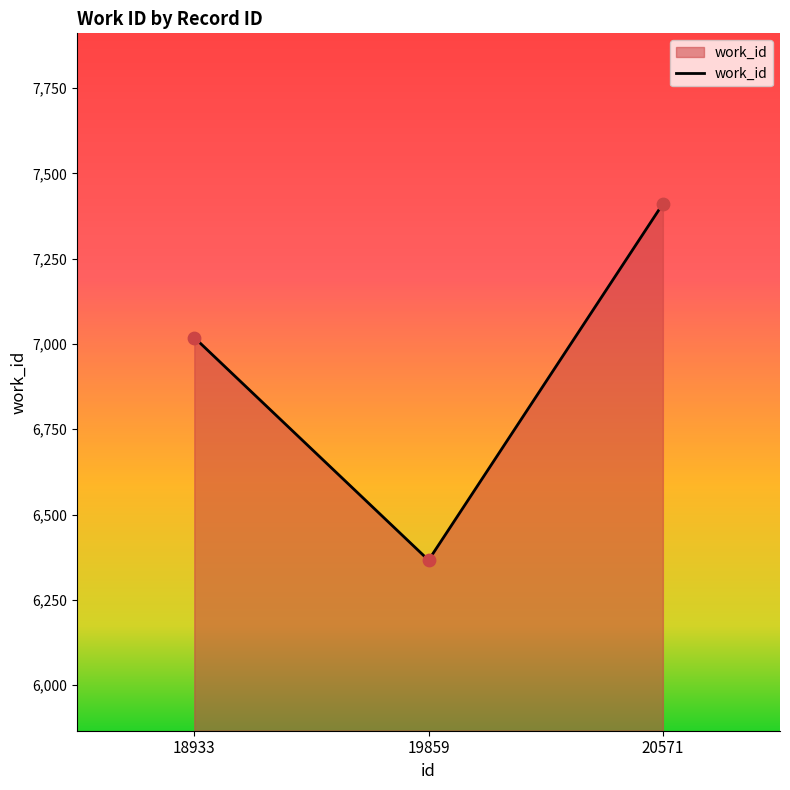

Between 20571 and 18933, which is larger?

20571